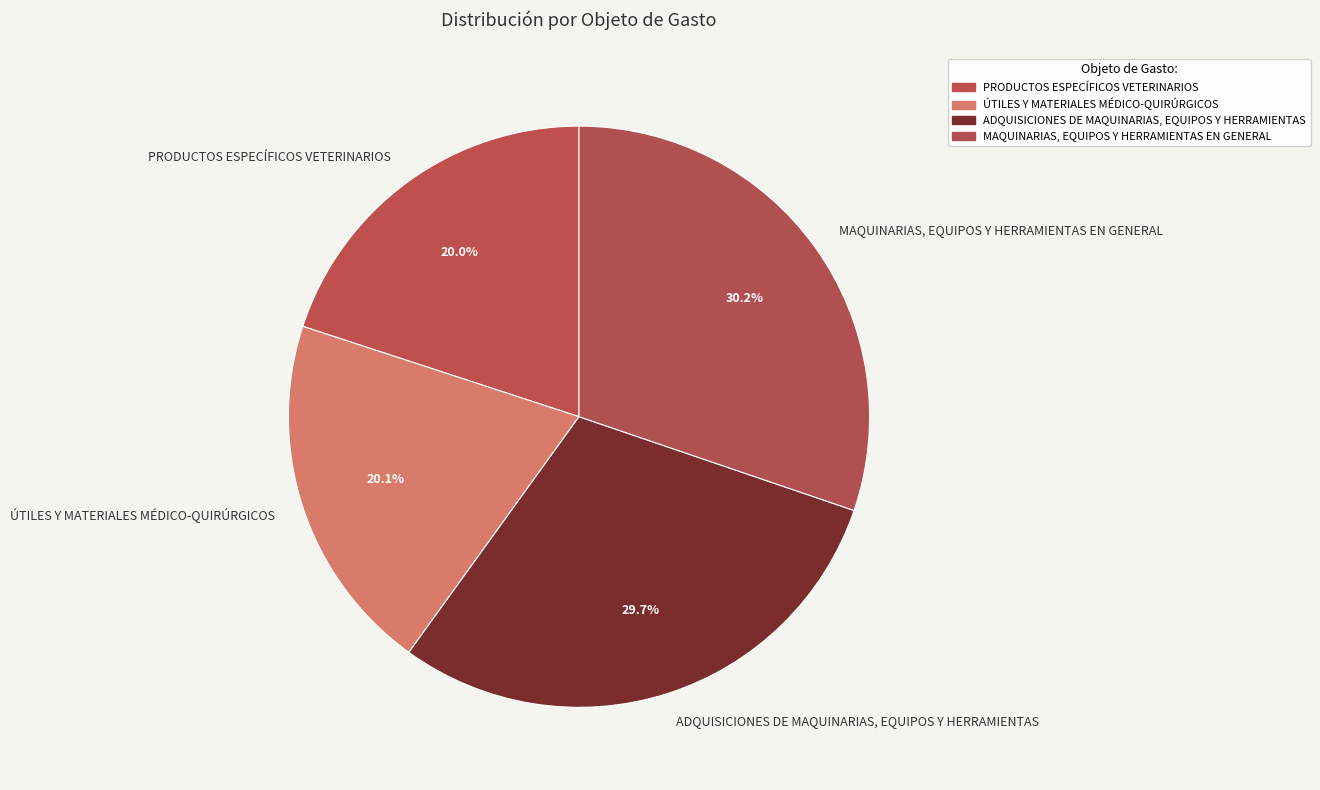

Count the number of slices in the pie.

4